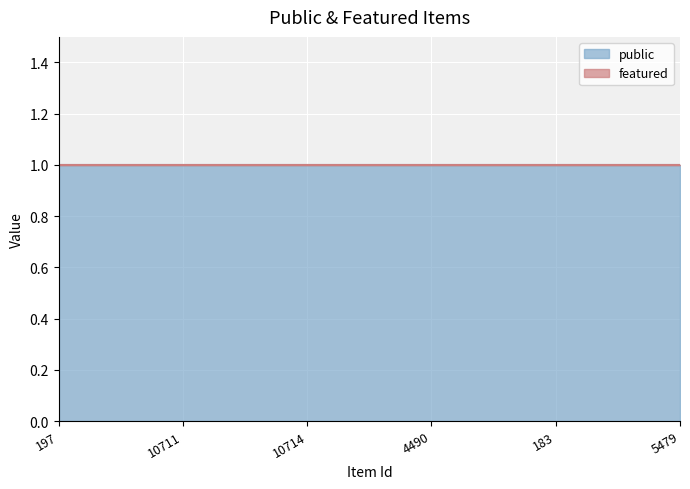

True or false: featured has more than 2 interior local peaks.

False